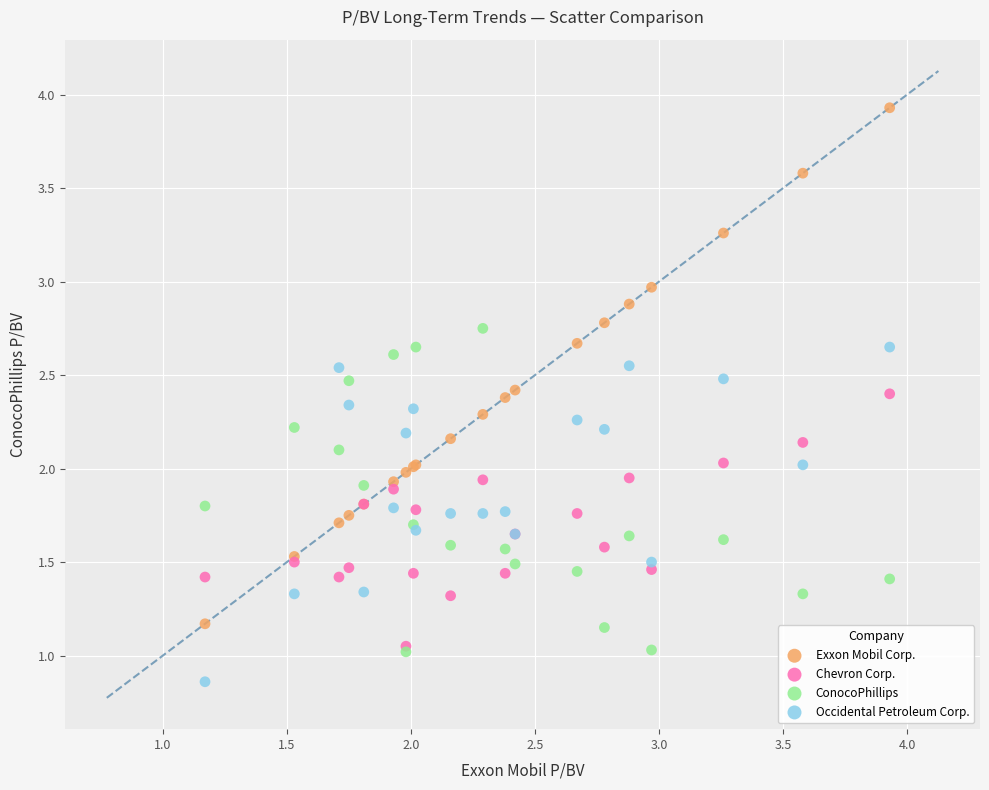

Which series reaches the maximum Y coordinate?

Exxon Mobil Corp.